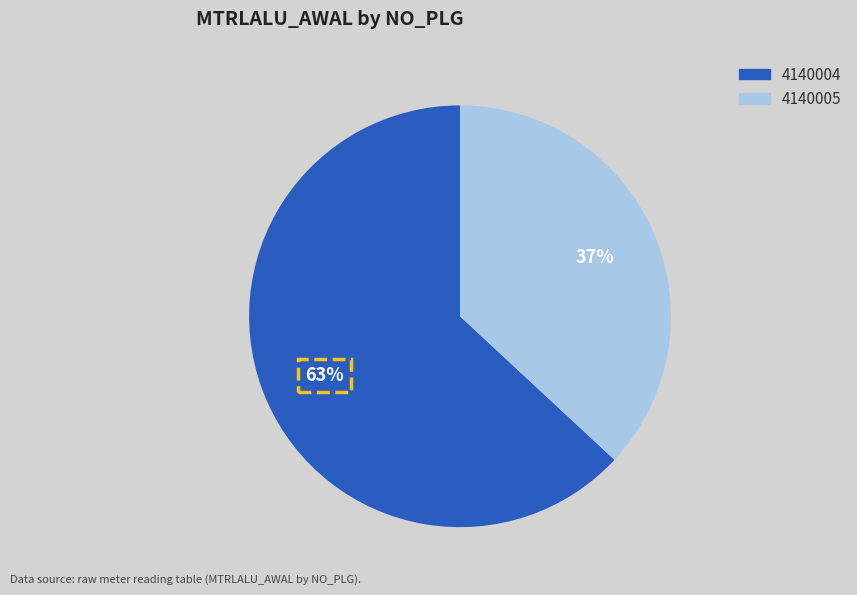

True or false: 4140004 accounts for 74% of the total.

False